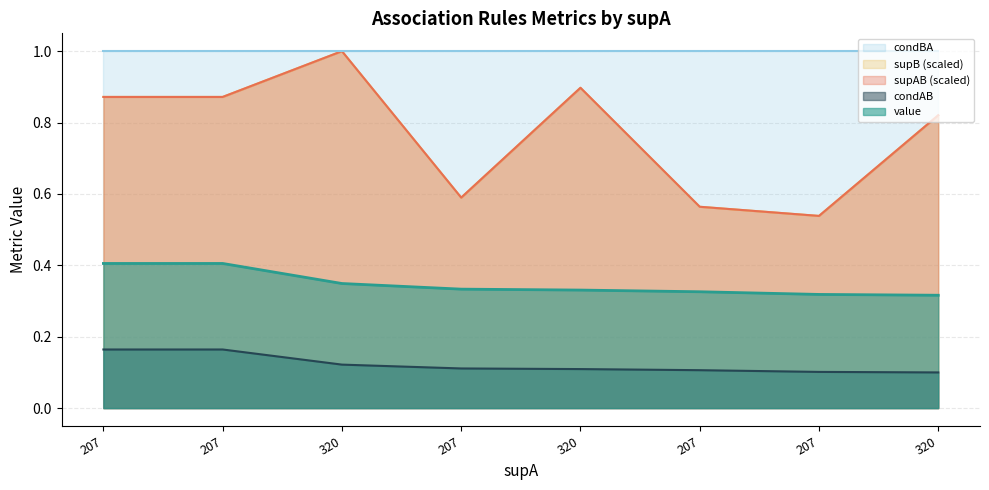

Reading right to left, extract all data points from this chart.

value: 0.3	0.3	0.3	0.3	0.3	0.3	0.4	0.4
supB: 0.8	0.5	0.6	0.9	0.6	1.0	0.9	0.9
supAB: 0.8	0.5	0.6	0.9	0.6	1.0	0.9	0.9
condAB: 0.1	0.1	0.1	0.1	0.1	0.1	0.2	0.2